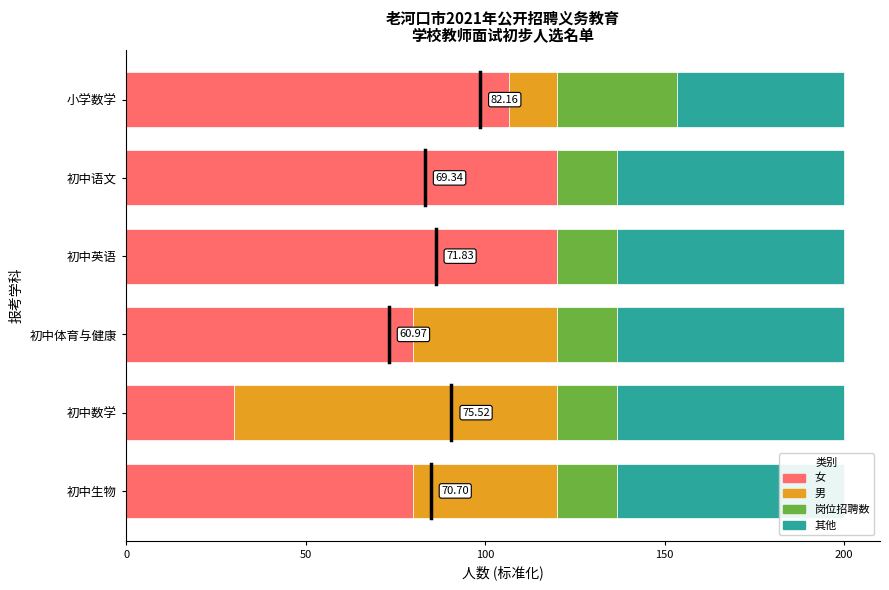

What position from the left is 小学数学?

6